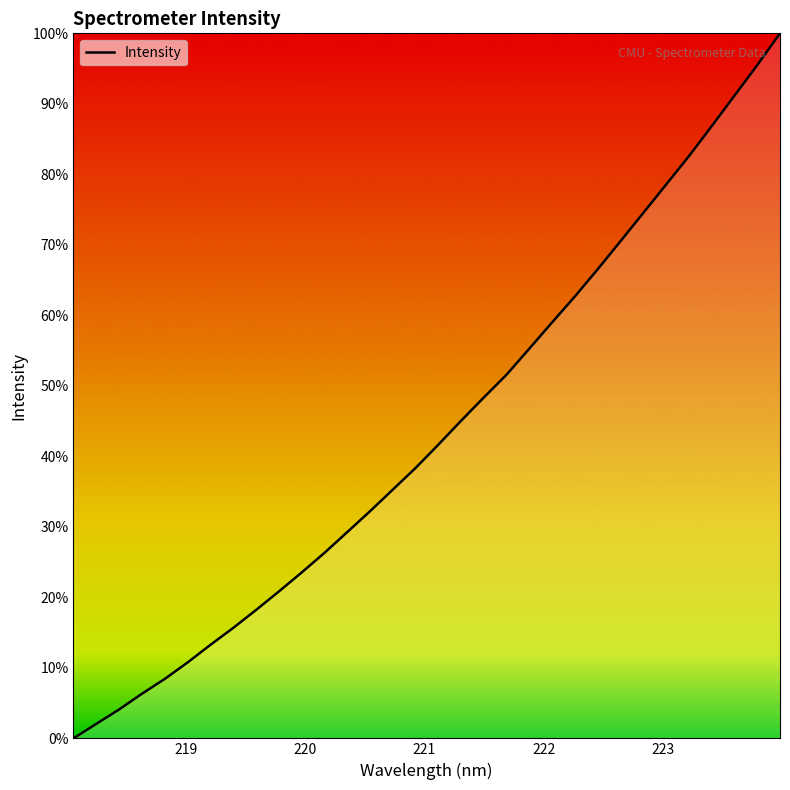

Is this an area chart (filled region under the line)?

Yes